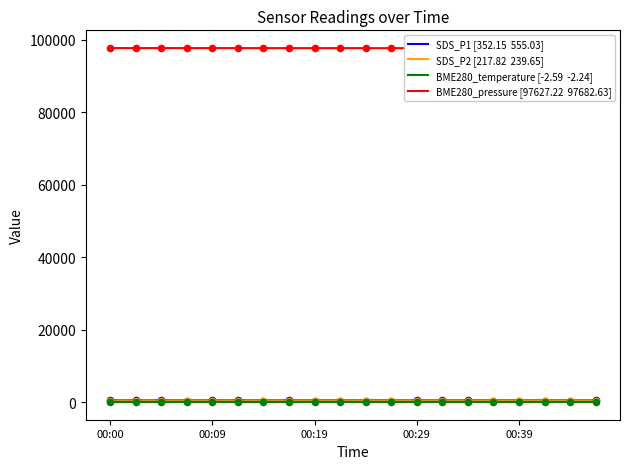

Is the value of BME280_pressure at 00:09 greater than the value of BME280_temperature at 00:46?

Yes